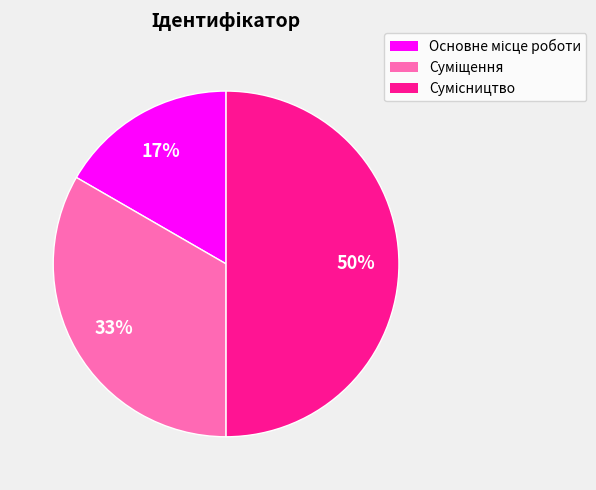

Count the number of slices in the pie.

3